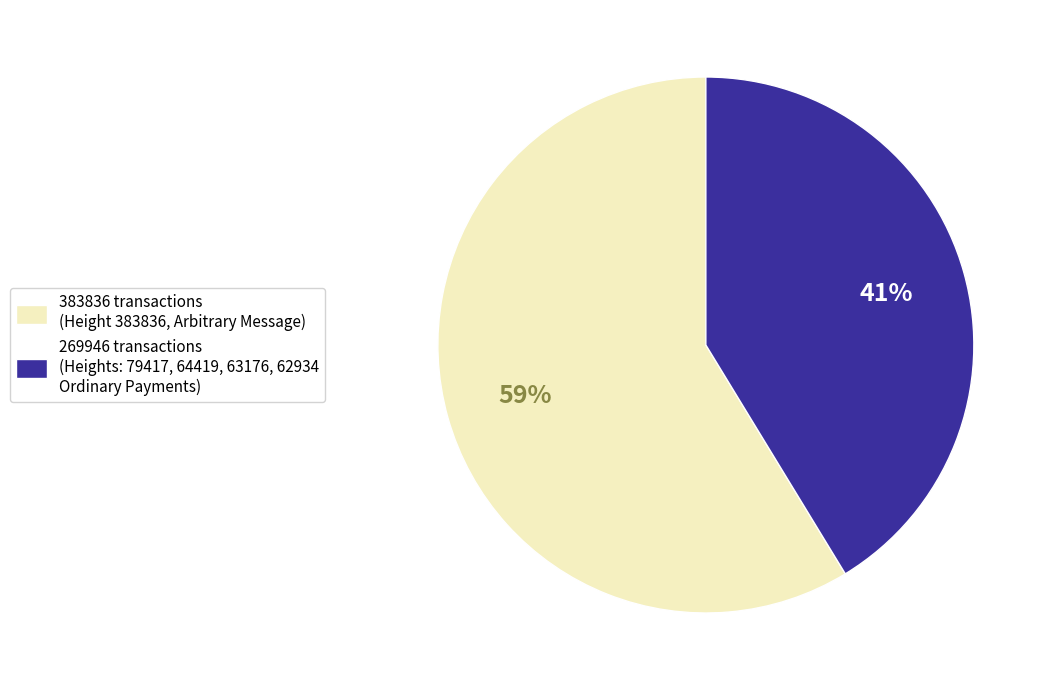

True or false: 269946 transactions (Heights: 79417, 64419, 63176, 62934 Ordinary Payments) accounts for 41% of the total.

True